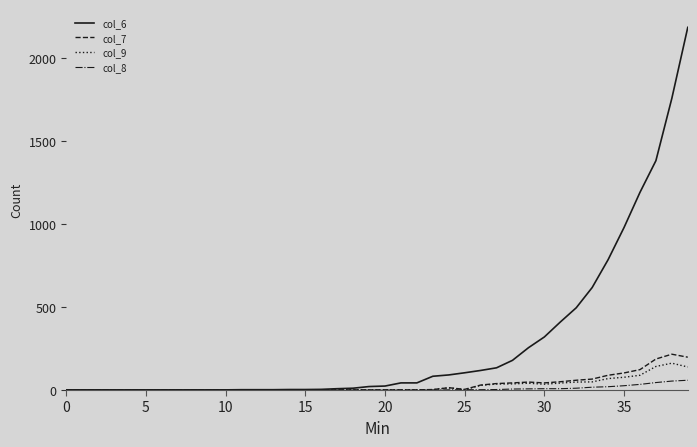

Which series has the widest spread of values?

col_6